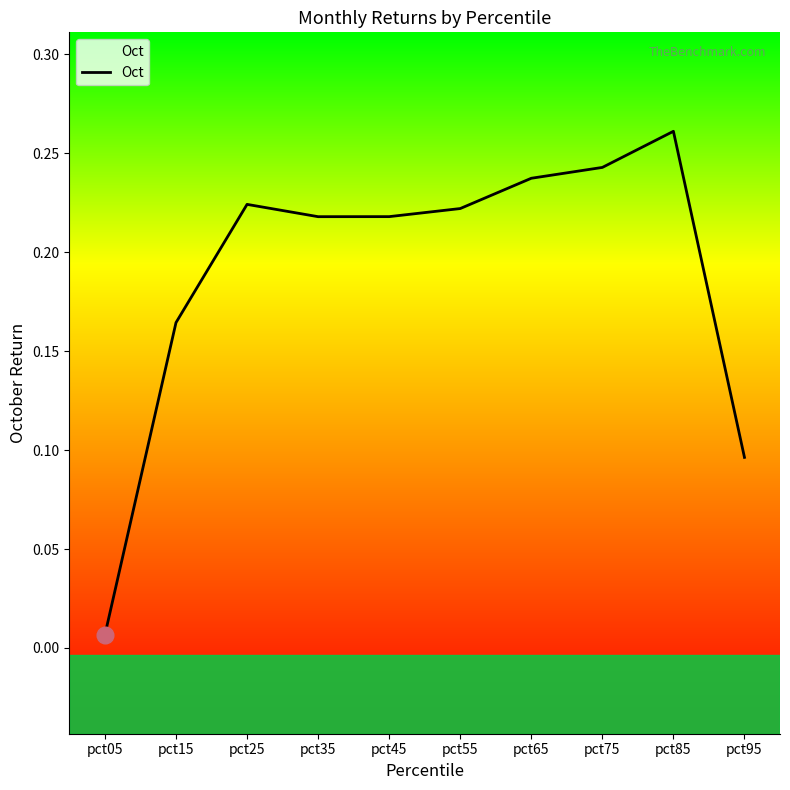

What is the difference between the maximum and minimum values?

0.3